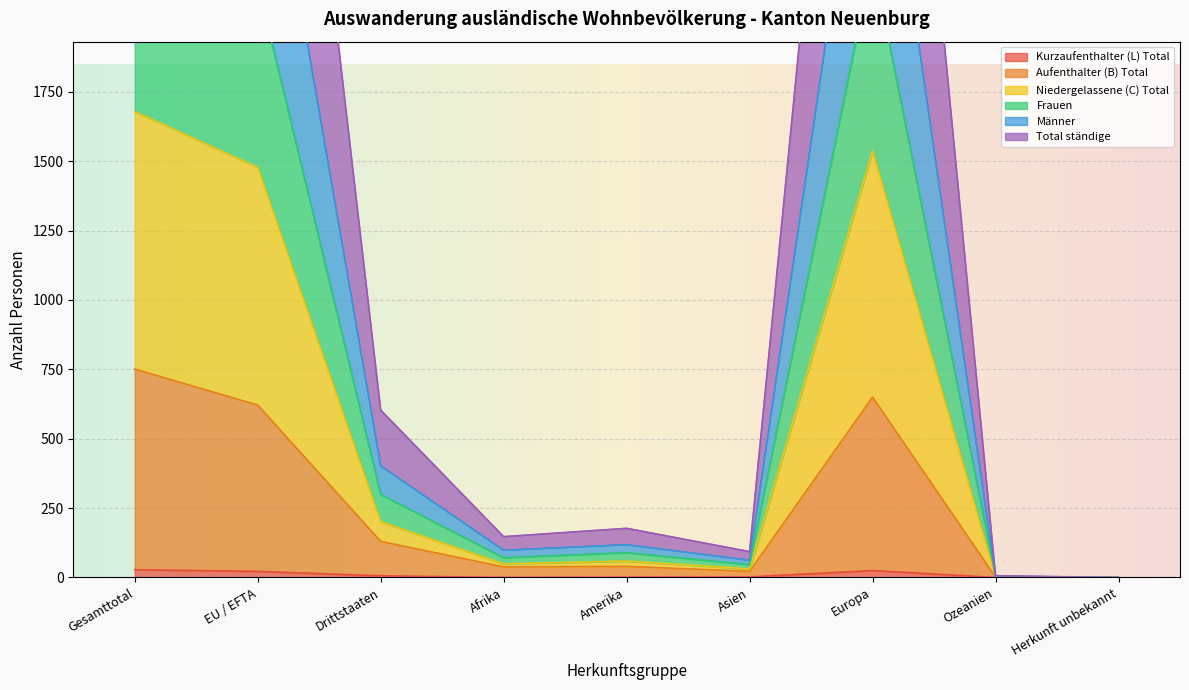

True or false: Frauen and Niedergelassene (C) Total cross at least once.

False